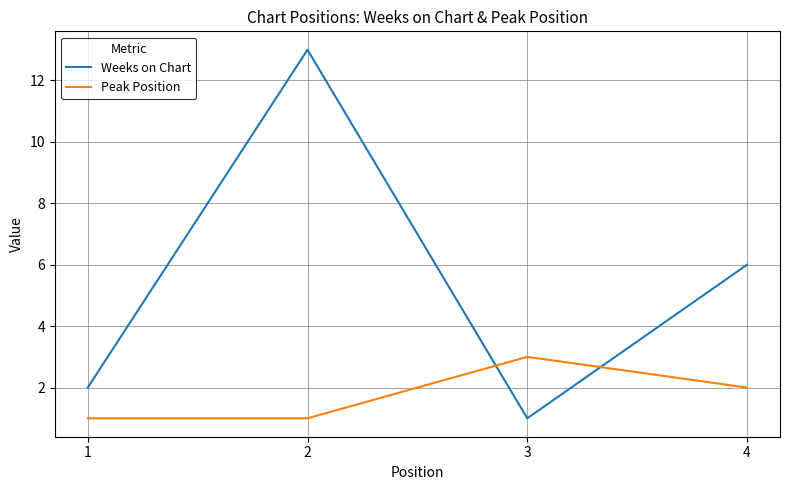

Which series has the widest spread of values?

Weeks on Chart